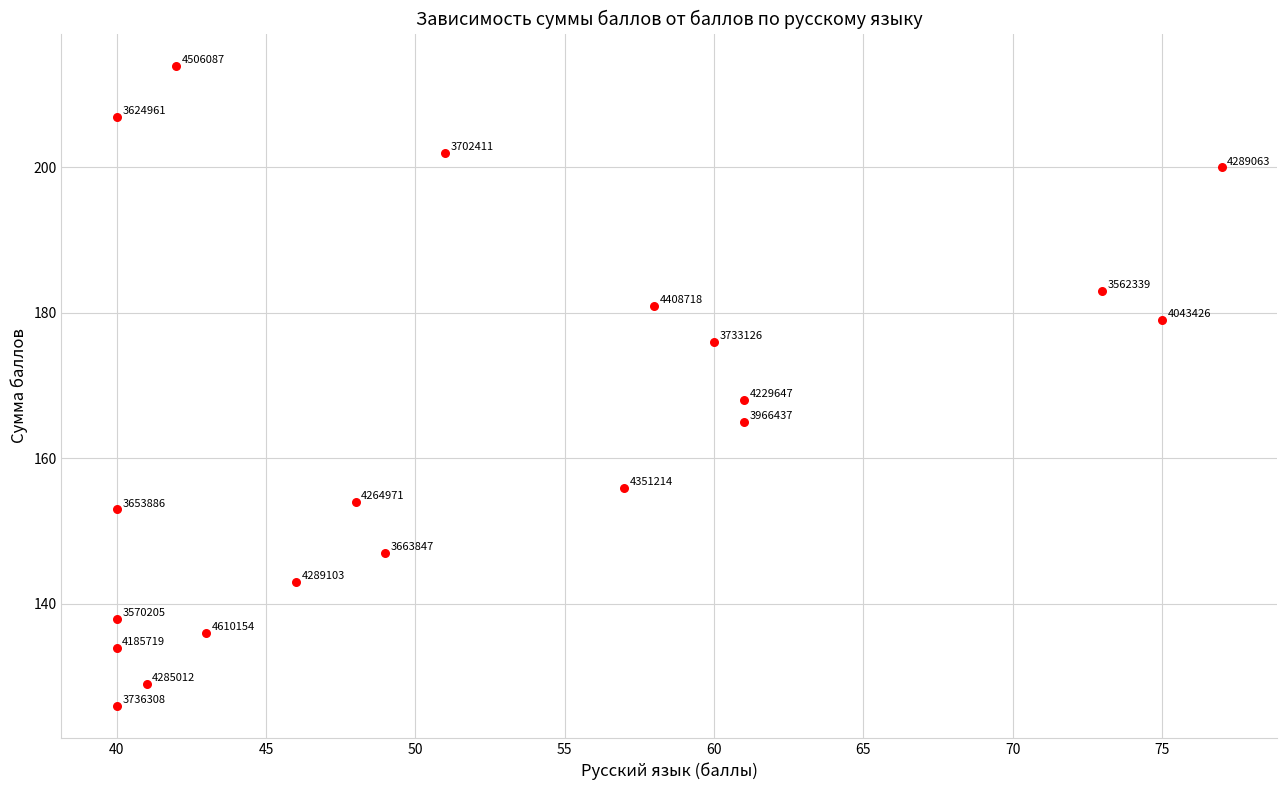

What Y value in the scatter plot is closest to 170?

168